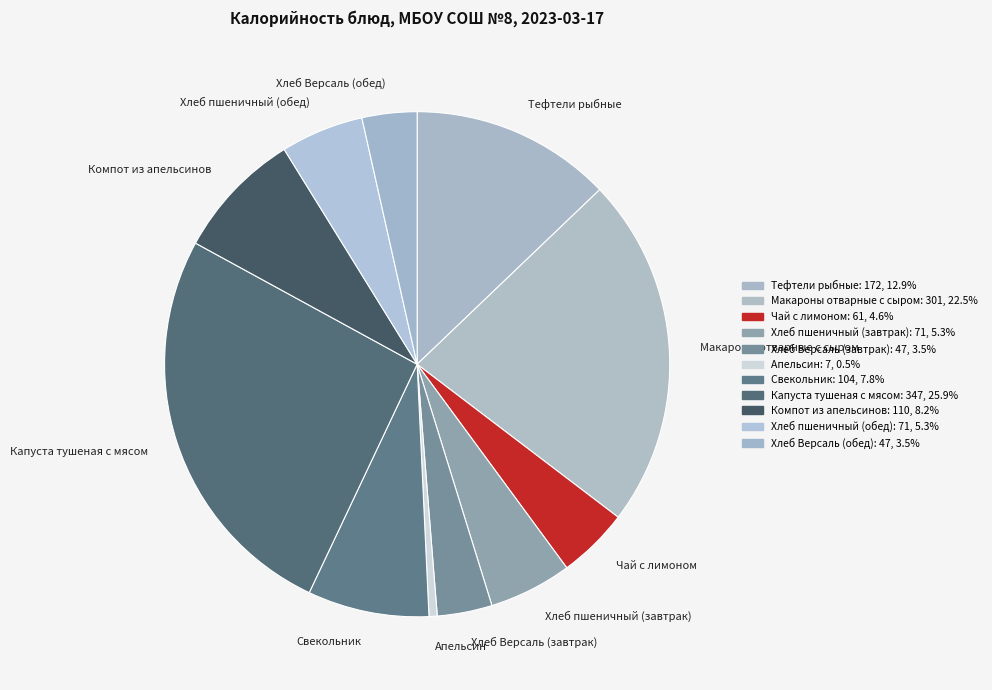

What is the ratio of the value at Чай с лимоном to the value at Хлеб Версаль (завтрак)?

1.3